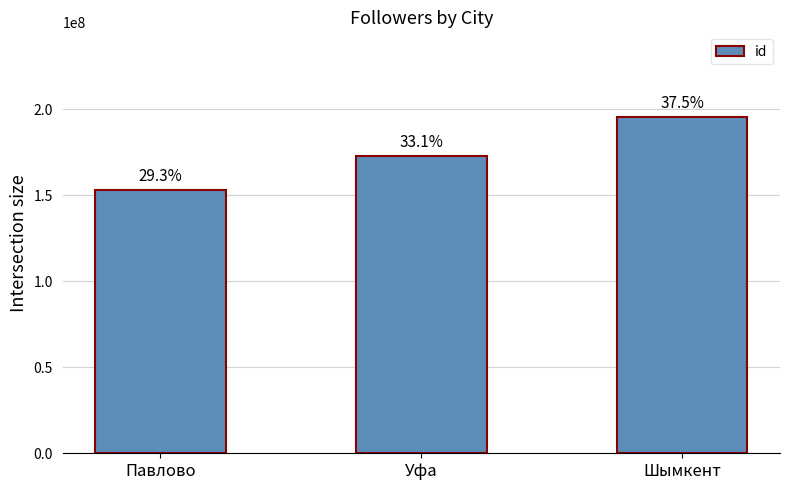

Are the bars horizontal?

No